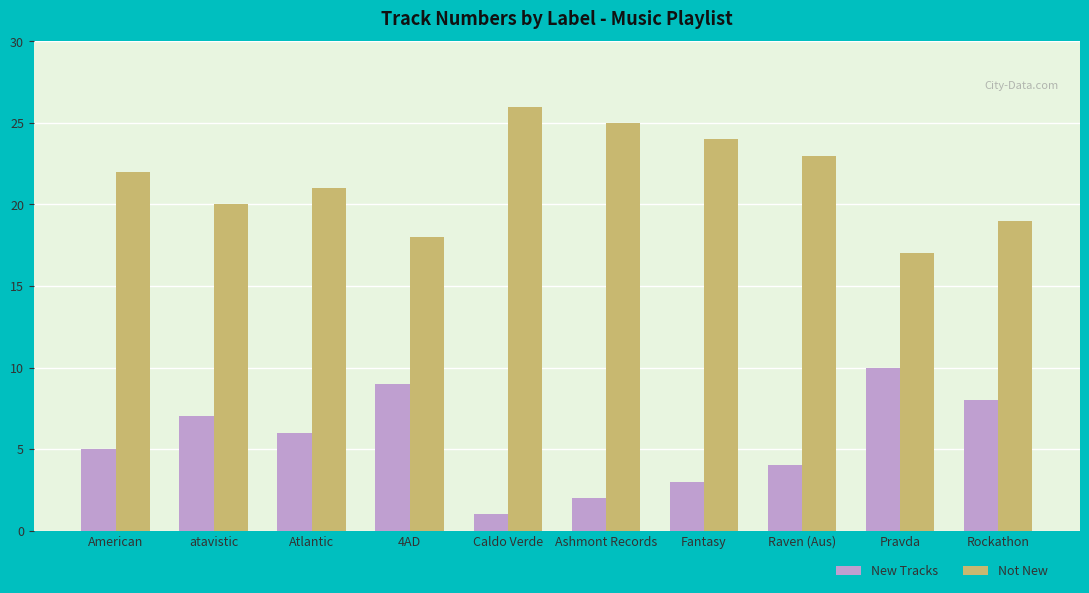

What is the label of the 2nd bar from the right?

Pravda